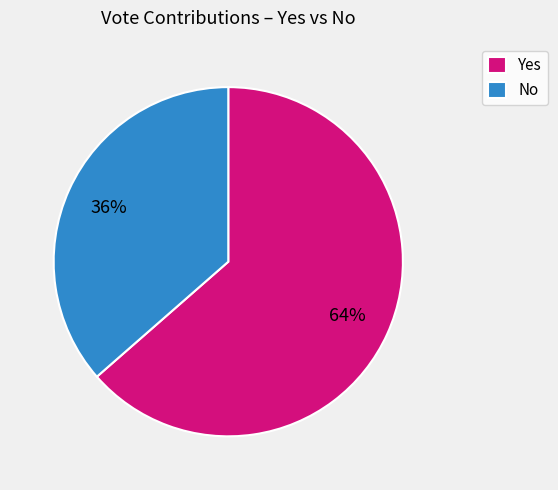

How many slices are in this pie chart?

2